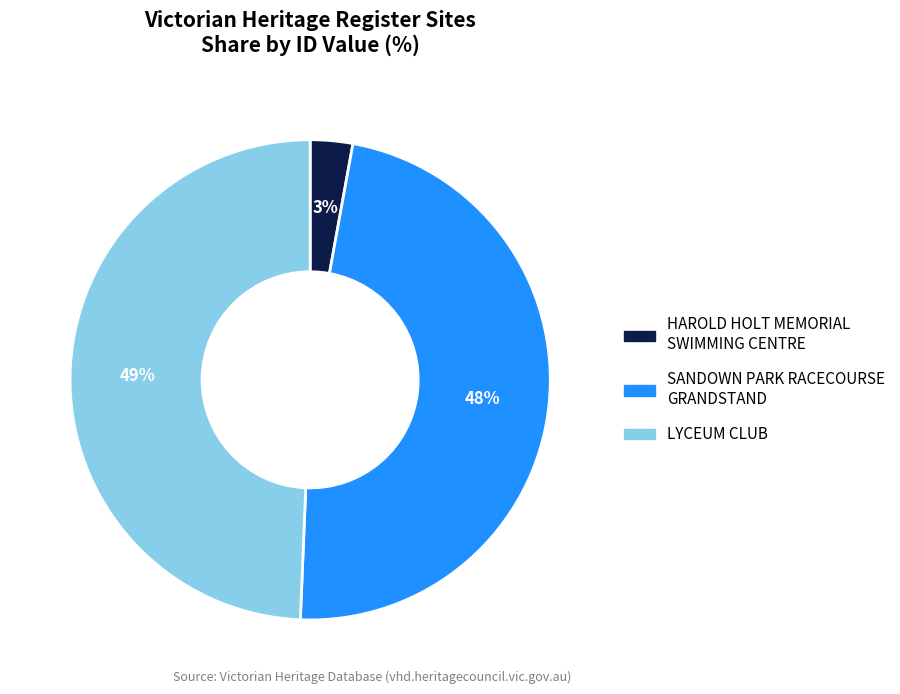

Does SANDOWN PARK RACECOURSE GRANDSTAND represent more than half of the total?

No